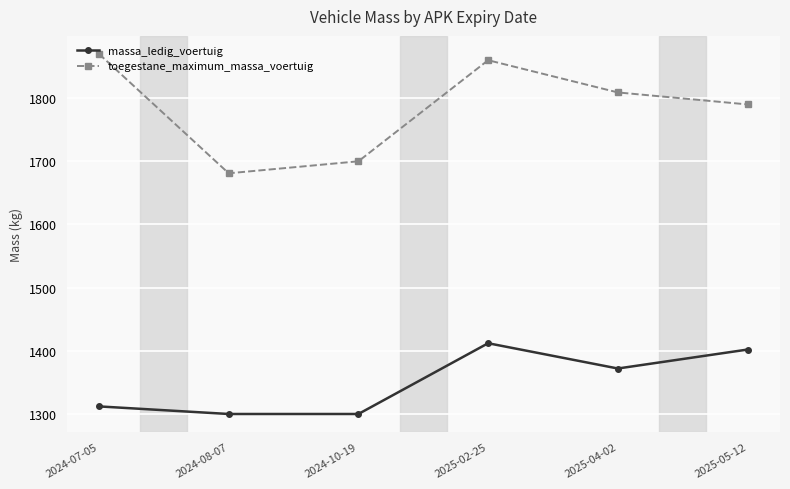

List the series in order of their peak value, lowest first.

massa_ledig_voertuig, toegestane_maximum_massa_voertuig